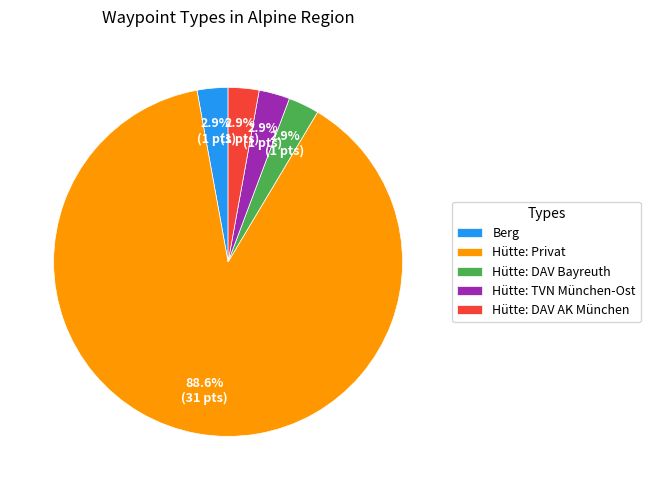

Approximately how many times larger is the value at Hütte: DAV AK München compared to Hütte: TVN München-Ost?

1.0